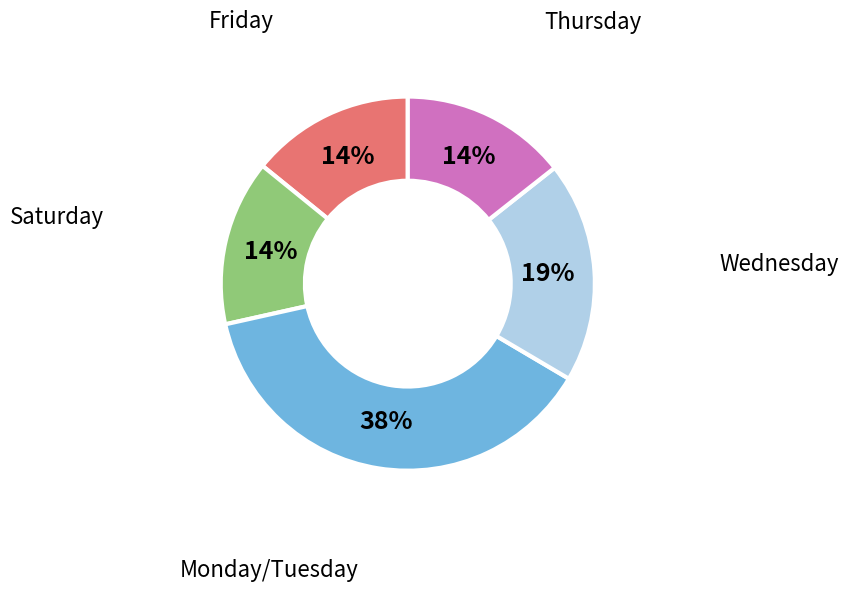

Does any single category account for the majority?

No